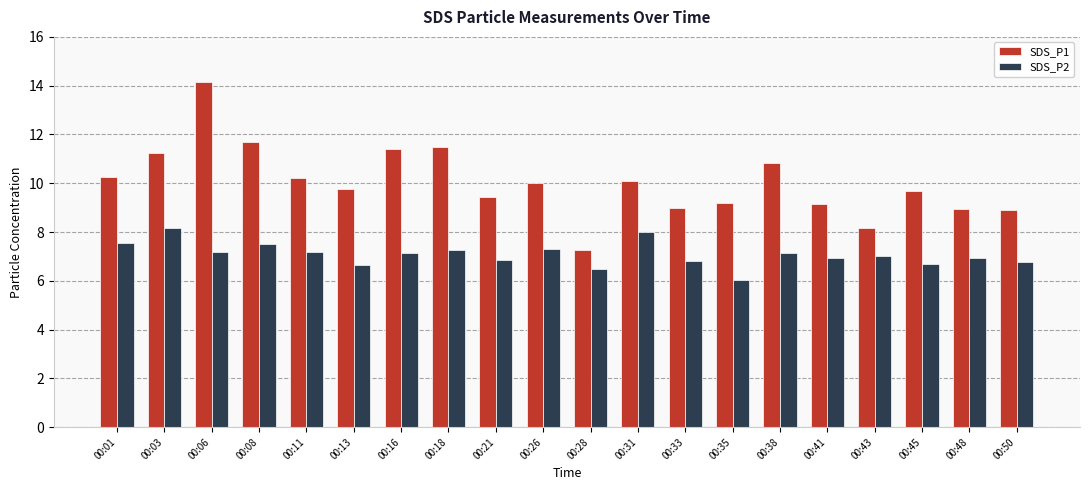

What is the sum of the SDS_P2 values at 00:38 and 00:16?

14.3